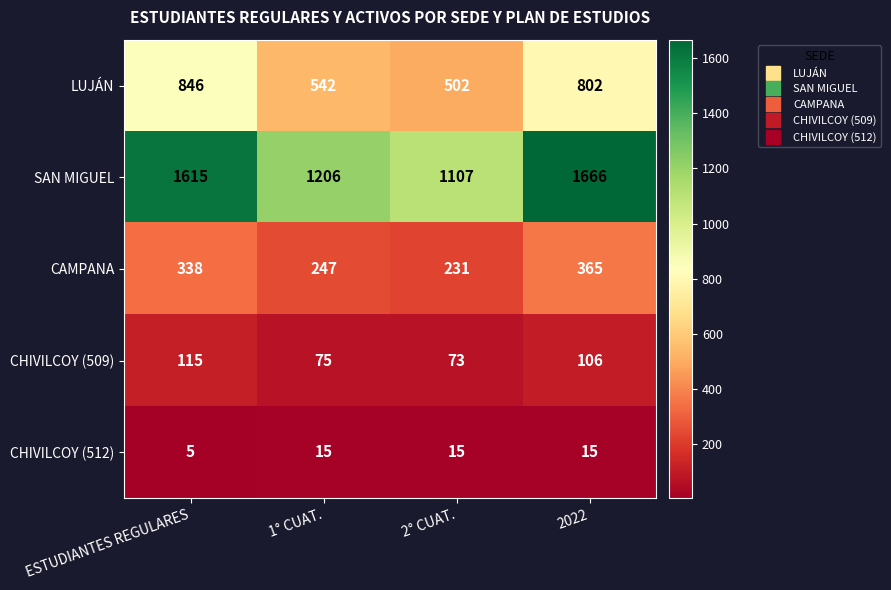

What is the total value across all series at 1° CUAT.?

2085